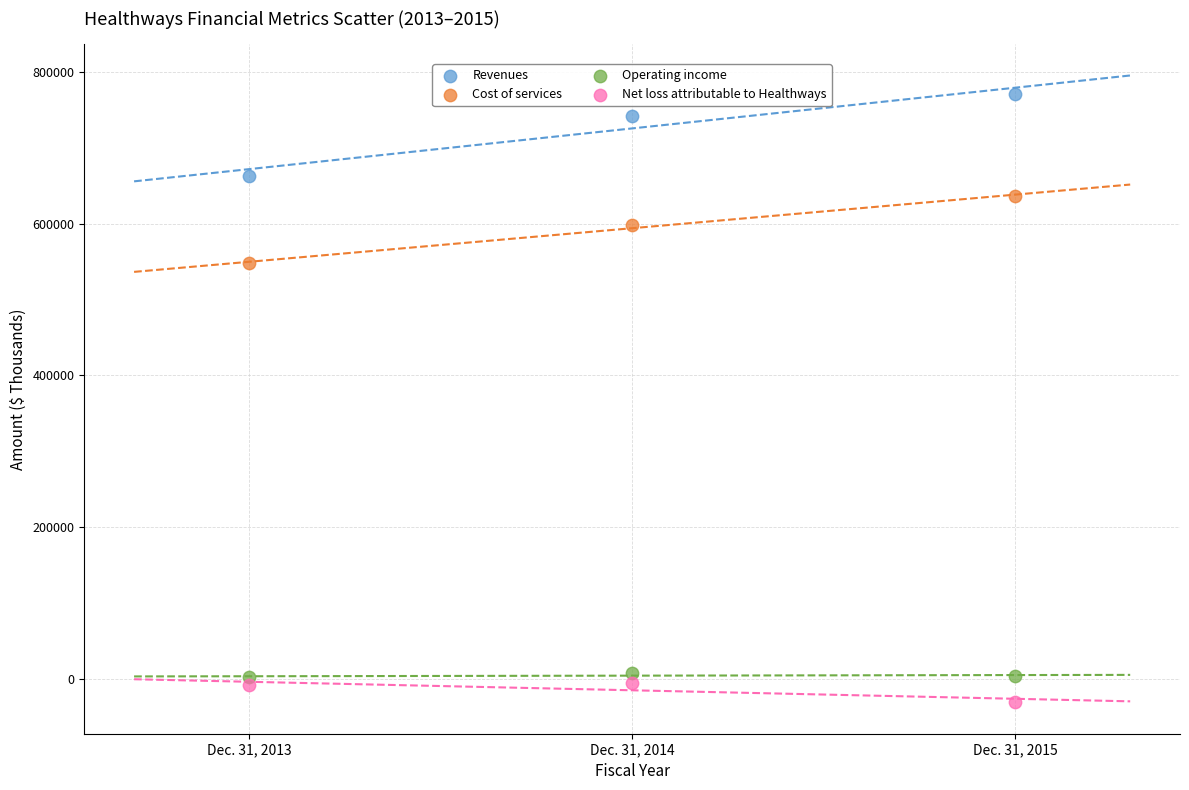

Which series has the largest Y range (max minus min)?

Revenues